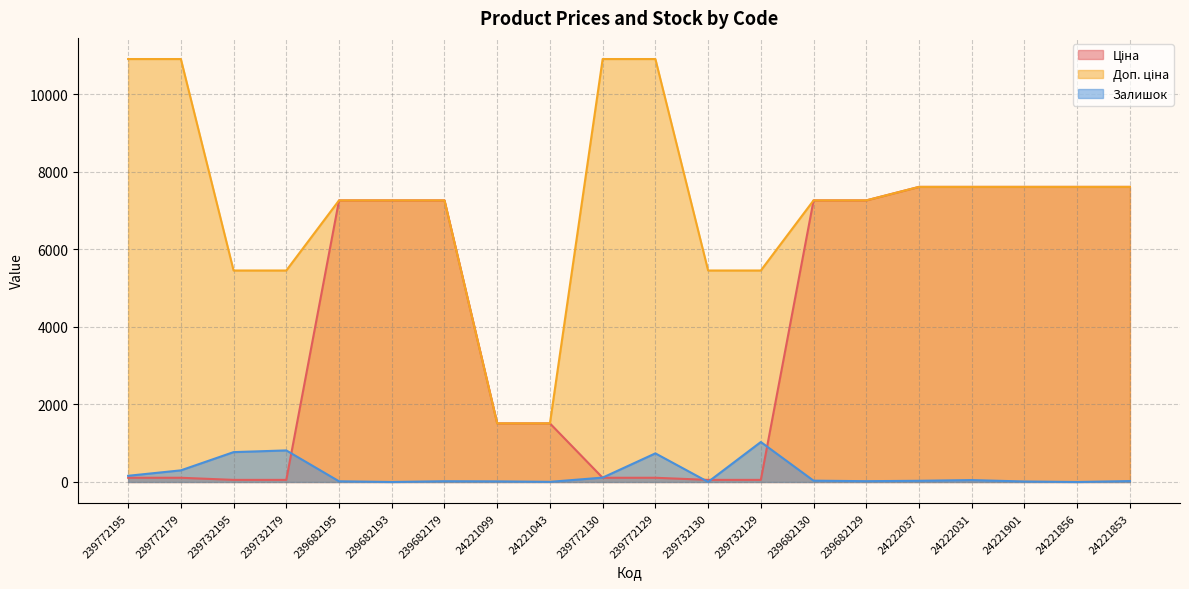

Which series changed the most between 239682193 and 24222031?

Ціна